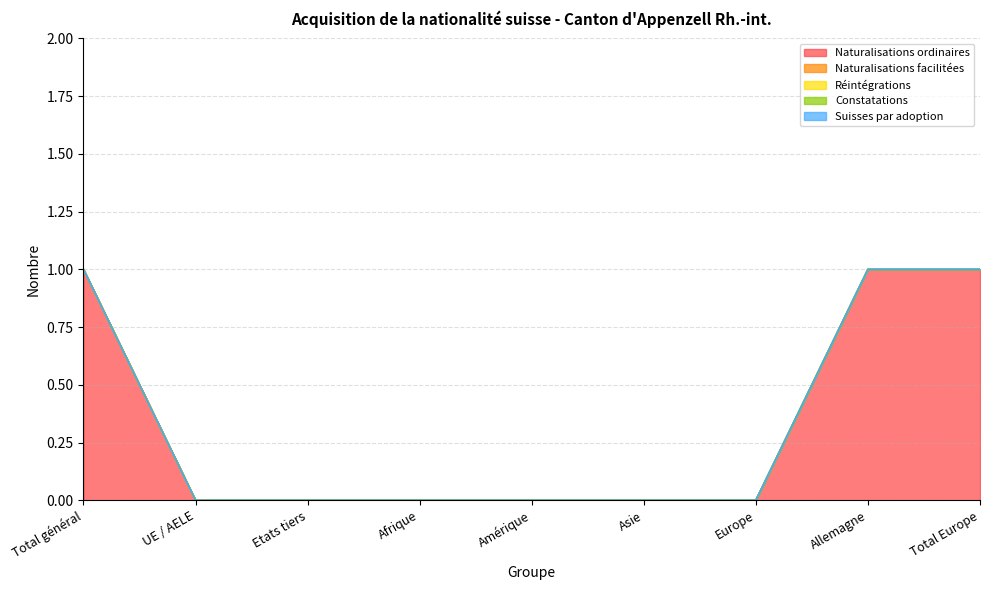

Reading left to right, list all the values displayed in this chart.

Naturalisations ordinaires: Total général=1	UE / AELE=0	Etats tiers=0	Afrique=0	Amérique=0	Asie=0	Europe=0	Allemagne=1	Total Europe=1
Naturalisations facilitées: Total général=0	UE / AELE=0	Etats tiers=0	Afrique=0	Amérique=0	Asie=0	Europe=0	Allemagne=0	Total Europe=0
Réintégrations: Total général=0	UE / AELE=0	Etats tiers=0	Afrique=0	Amérique=0	Asie=0	Europe=0	Allemagne=0	Total Europe=0
Constatations: Total général=0	UE / AELE=0	Etats tiers=0	Afrique=0	Amérique=0	Asie=0	Europe=0	Allemagne=0	Total Europe=0
Suisses par adoption: Total général=0	UE / AELE=0	Etats tiers=0	Afrique=0	Amérique=0	Asie=0	Europe=0	Allemagne=0	Total Europe=0